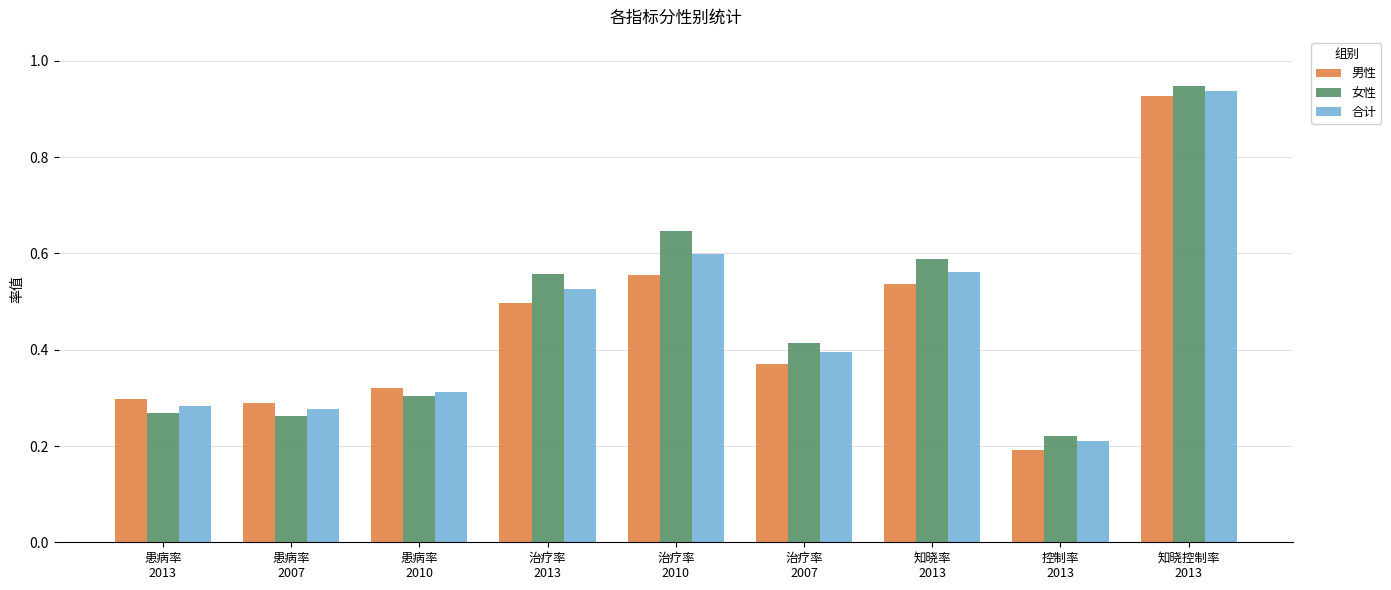

Which series changed the most between 治疗率
2013 and 控制率
2013?

女性